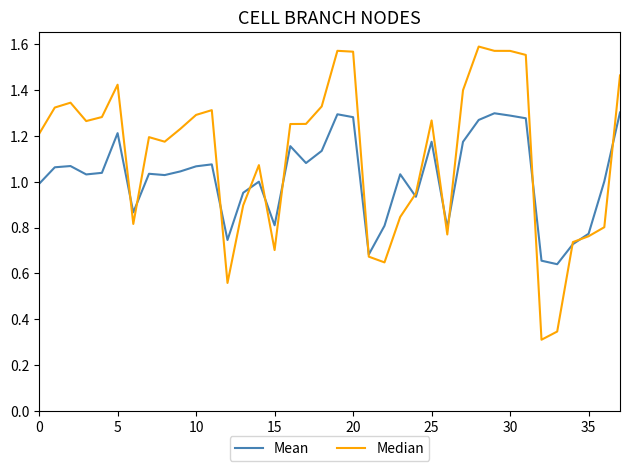

List the series in order of their overall mean, highest first.

Median, Mean